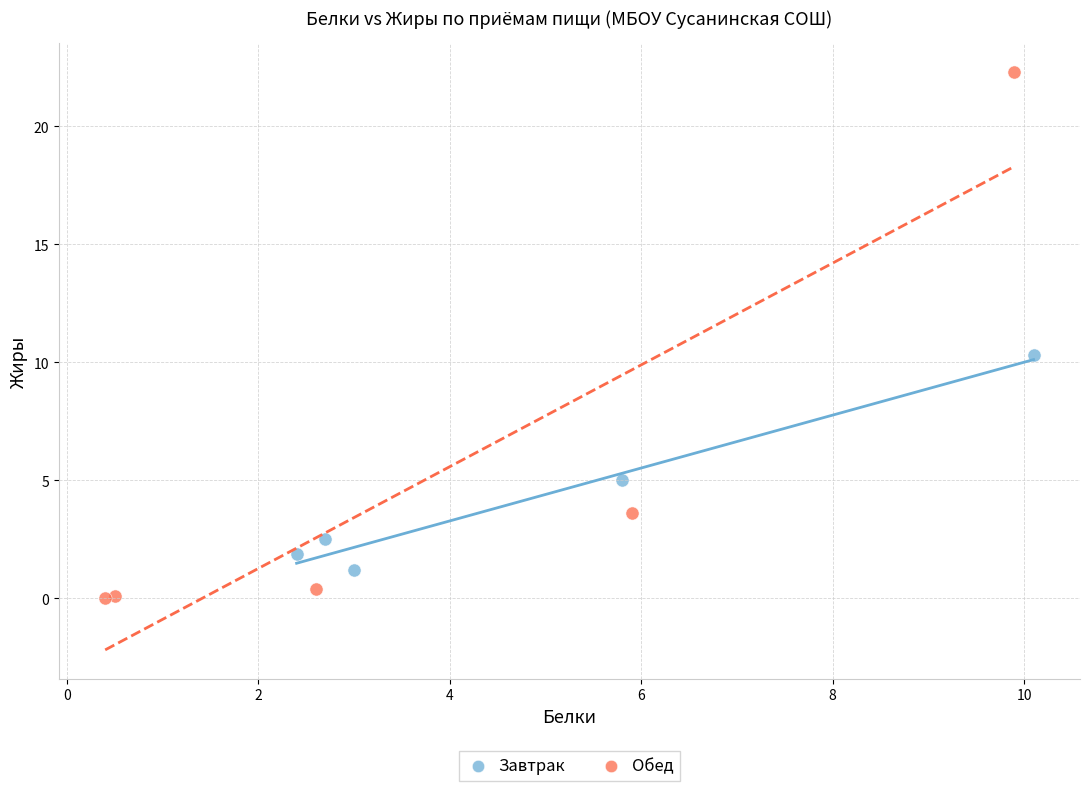

Which series contains the lowest Y value?

Обед